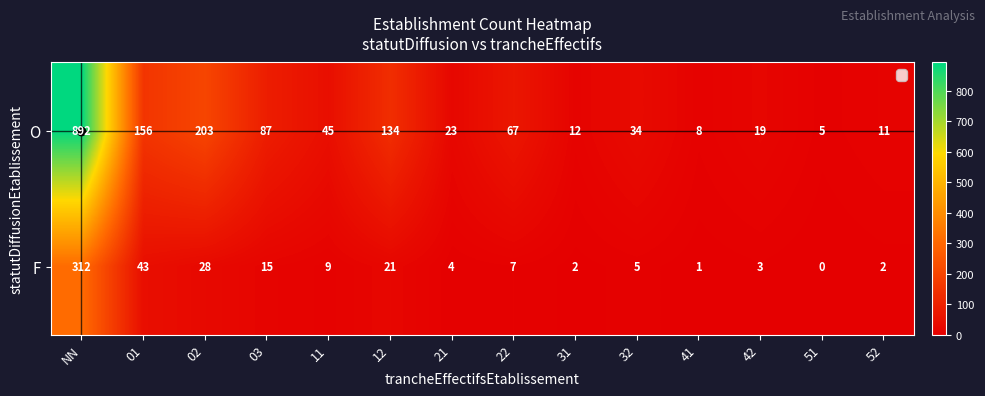

Where does the F series first go above 7?

NN